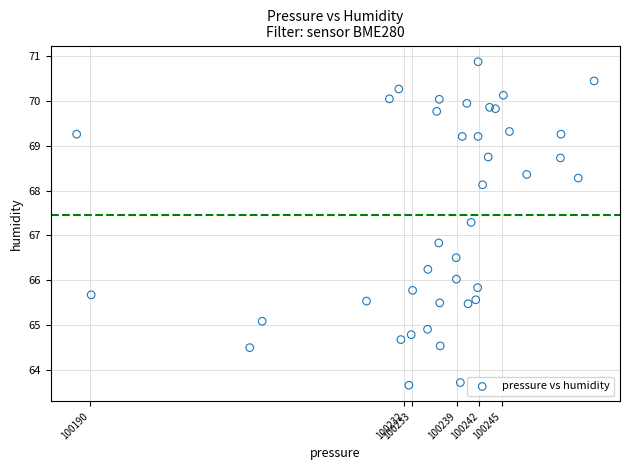

What Y value in the scatter plot is closest to 67?

66.8